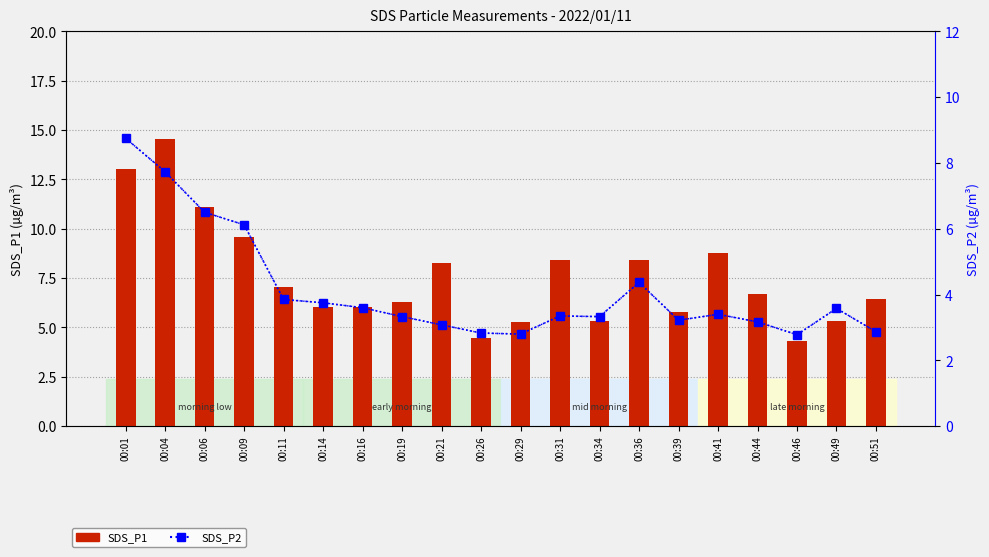

Which has a higher value, 00:49 or 00:44?

00:44